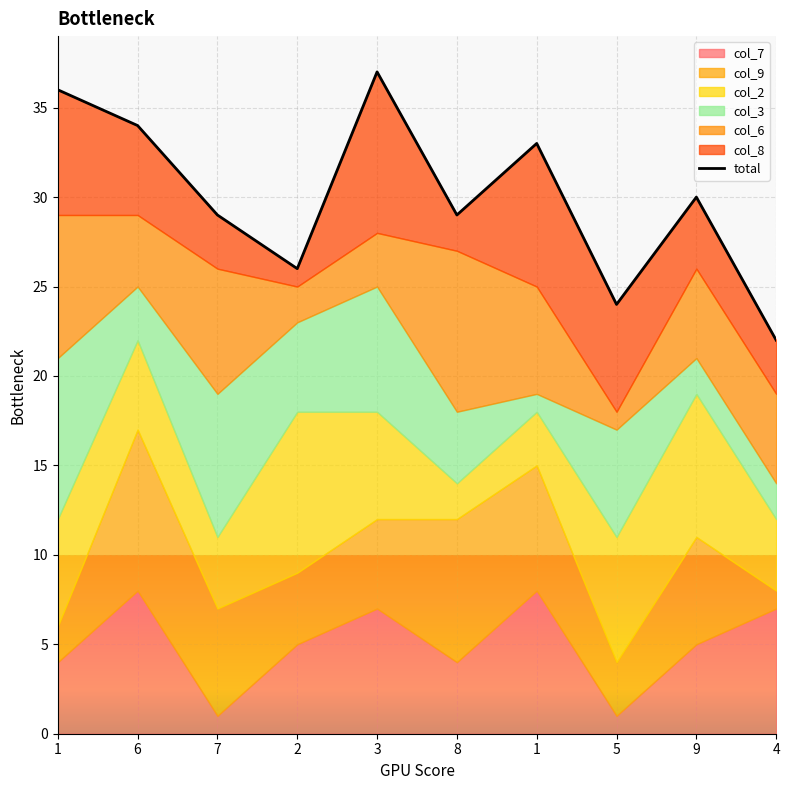

Reading left to right, transcribe all the data shown in this chart.

36	34	29	26	37	29	33	24	30	22